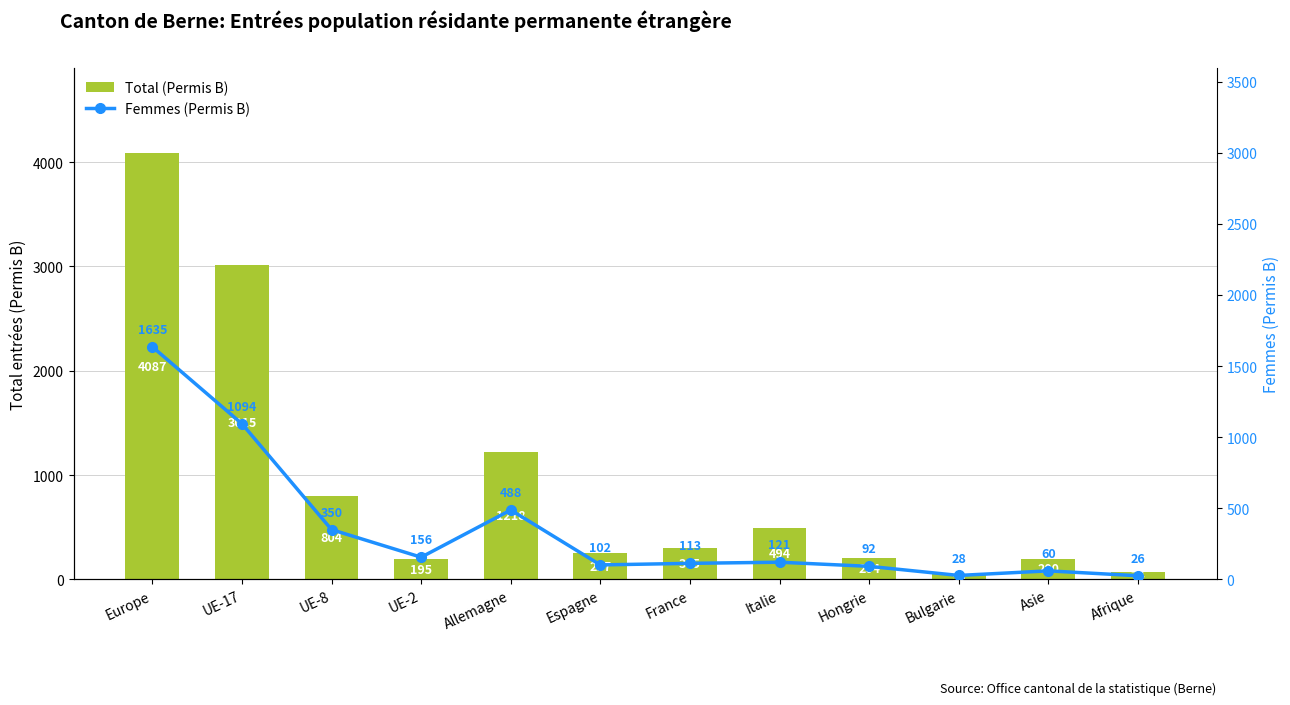

What is the maximum value for Total (Permis B)?

4087